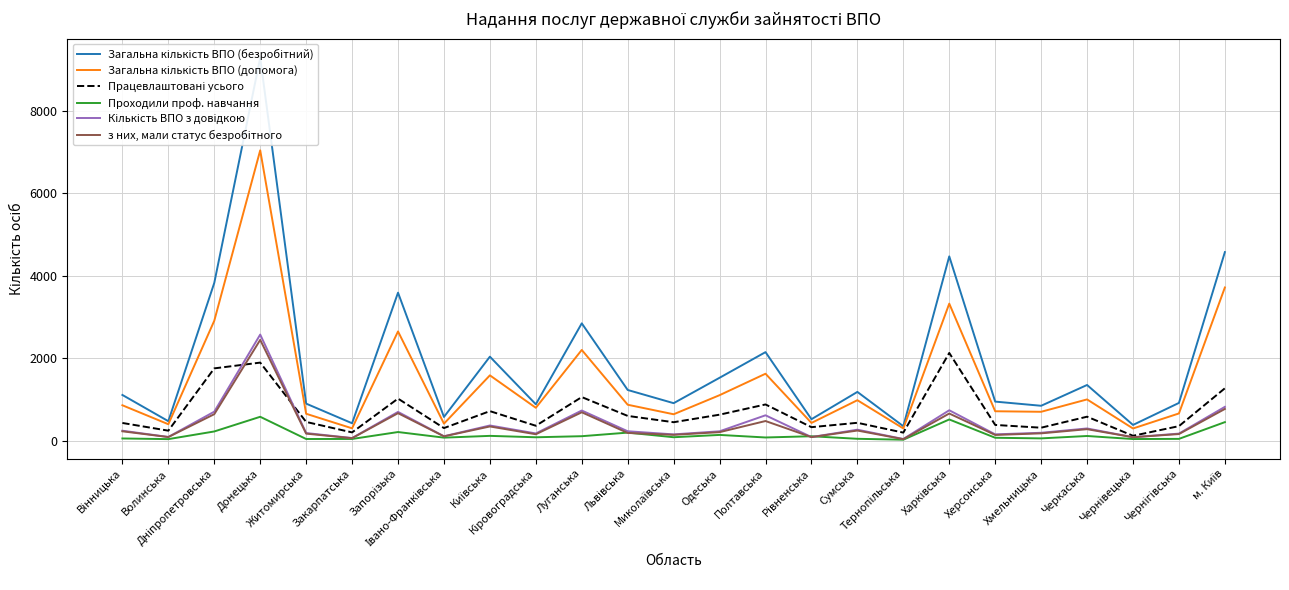

Between Харківська and Сумська, which is larger?

Харківська